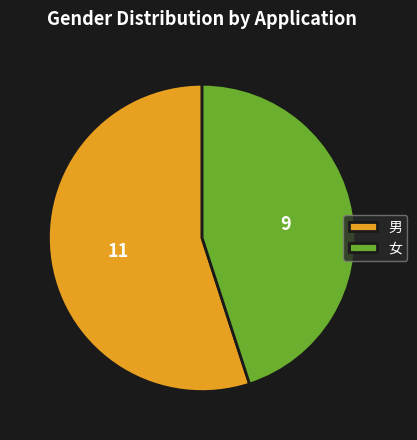

Which has a higher value, 女 or 男?

男